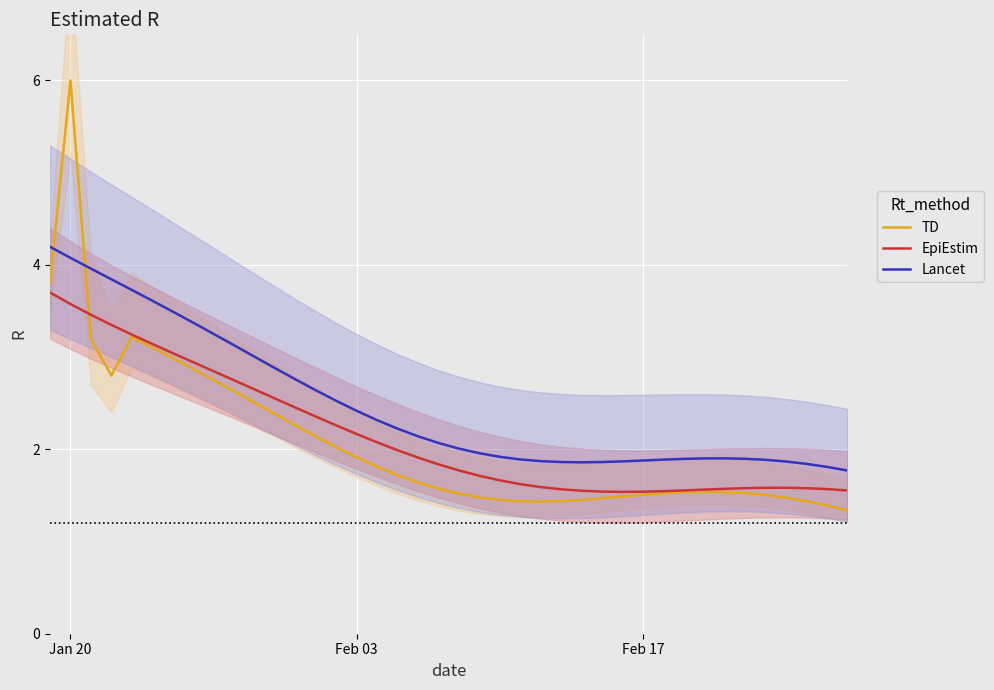

True or false: EpiEstim and Lancet intersect in this chart.

False